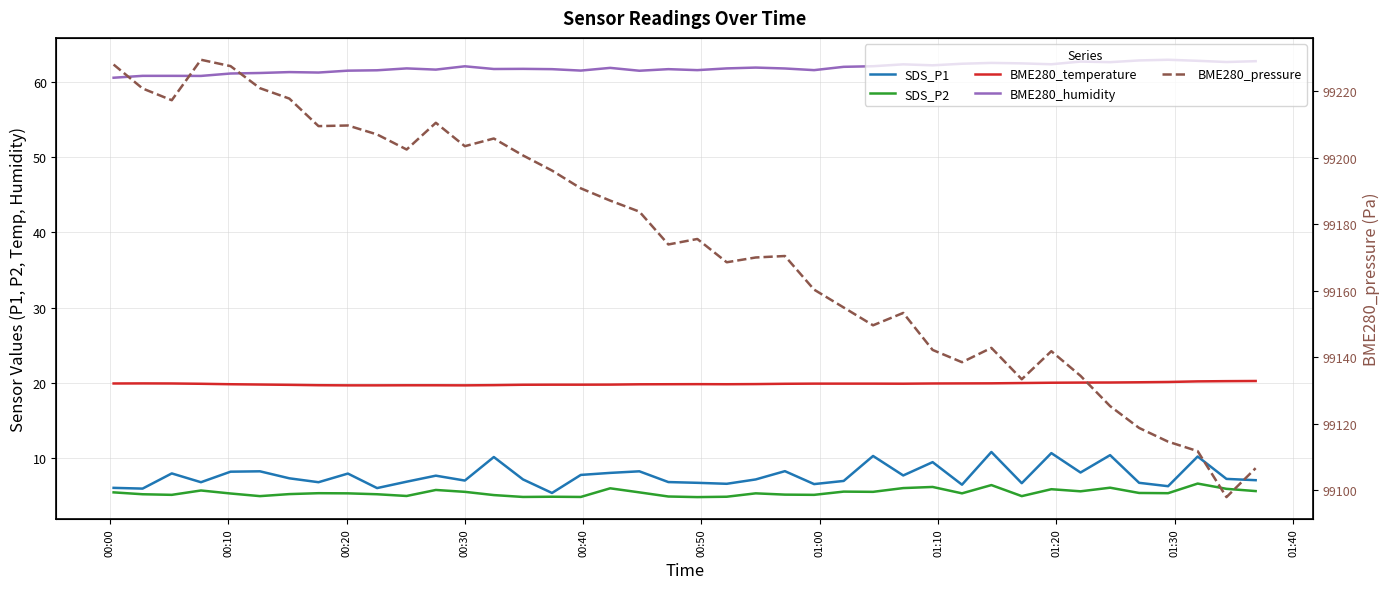

Does the chart display data point markers on the line(s)?

No